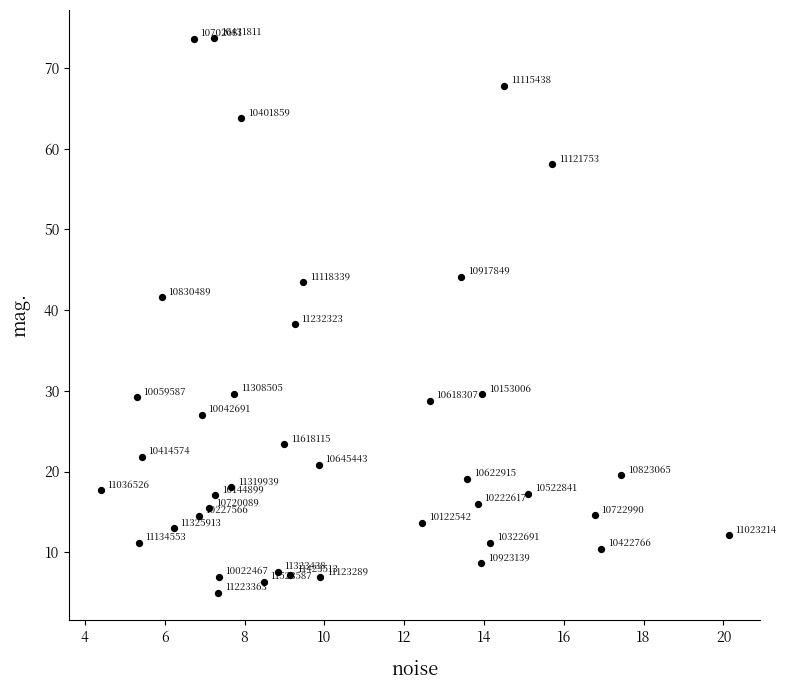

What Y value in the scatter plot is closest to 39?

38.2